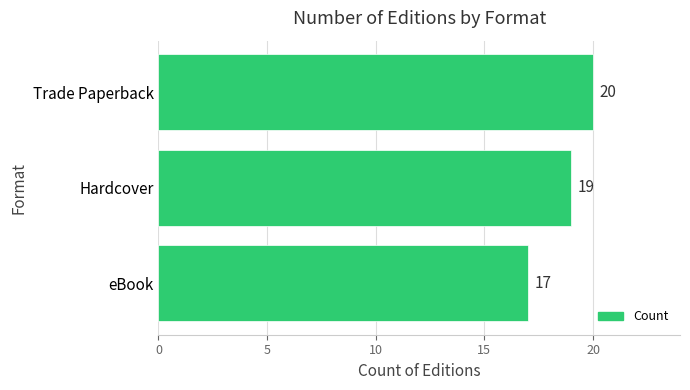

Reading bottom to top, extract all data points from this chart.

17	19	20